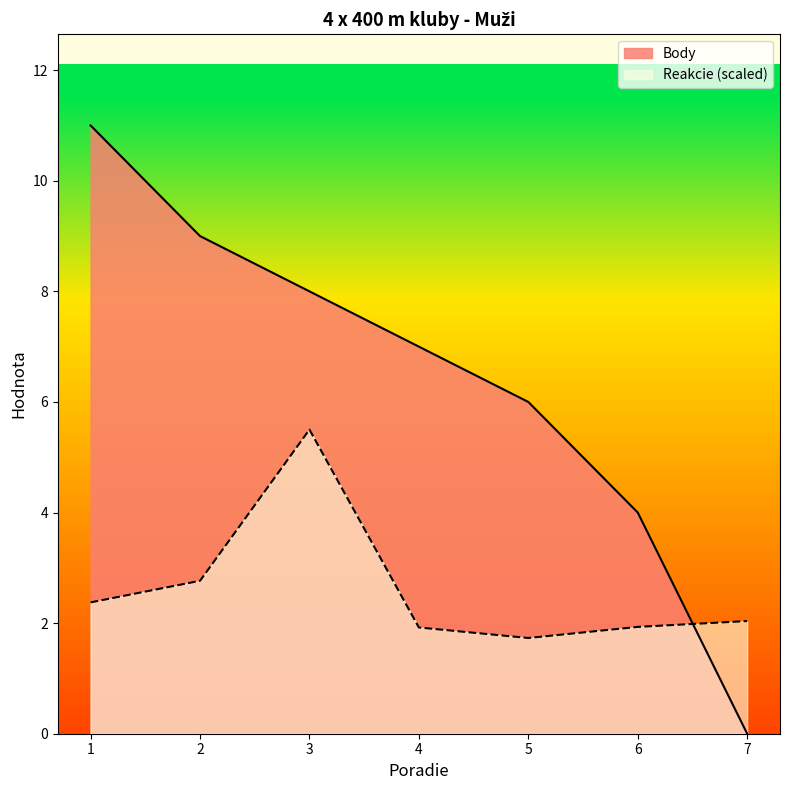

Is it true that Body equals 6.6 at 6?

False